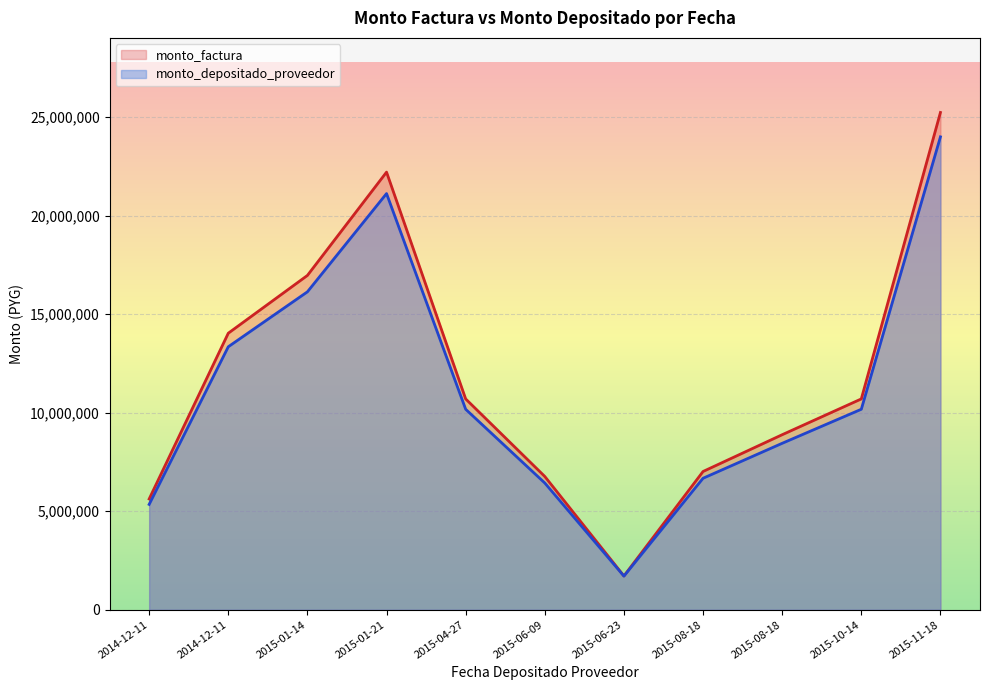

What is the minimum value shown in the chart?

1708764